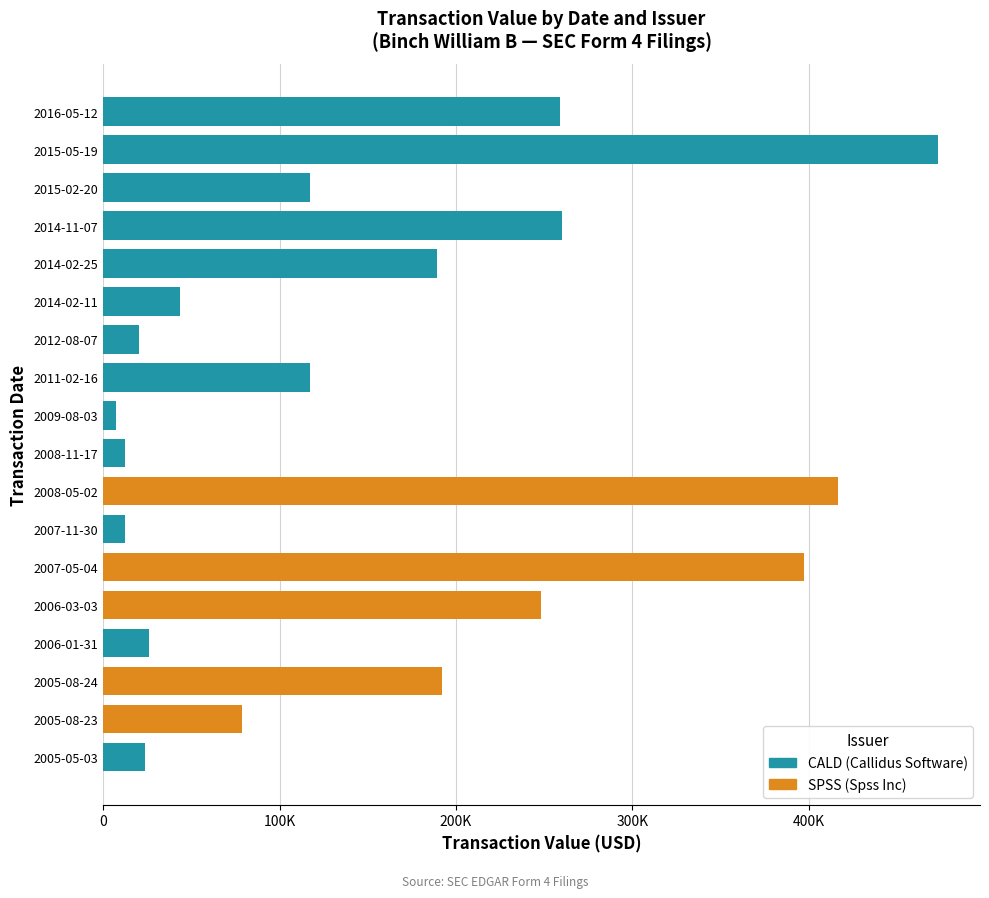

At which label is the value closest to 240432?

2006-03-03